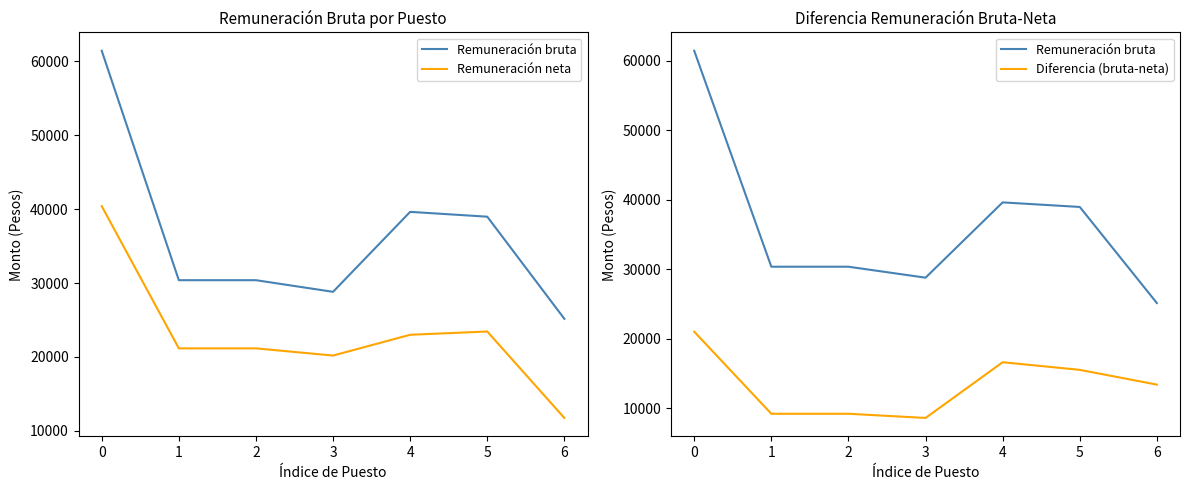

True or false: Diferencia (bruta-neta) has more than 1 points higher than both neighbors.

False